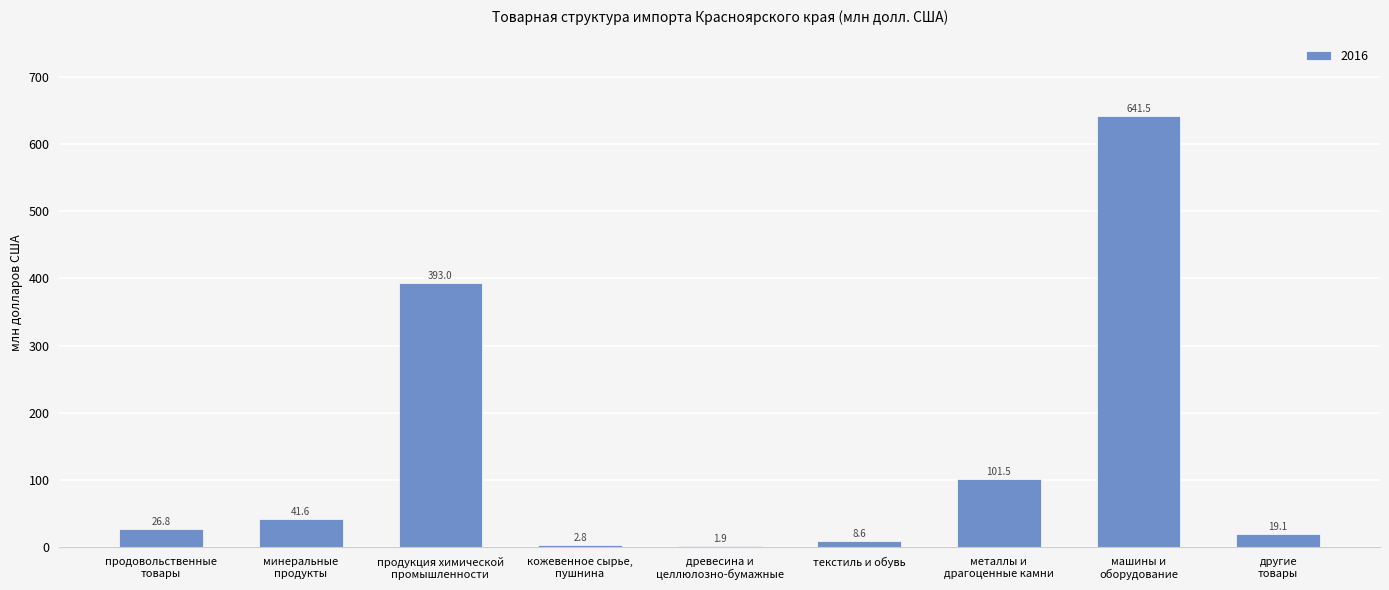

What is the greatest value displayed?

641.5